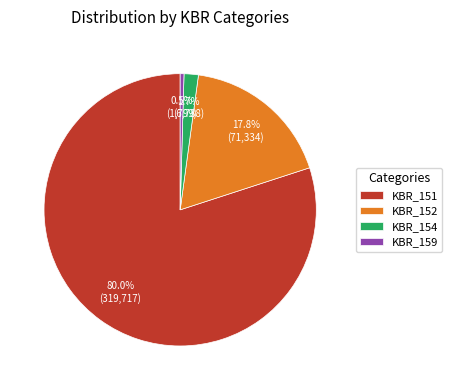

To the nearest percent, what is the combined percentage of KBR_151 and KBR_159?

80%